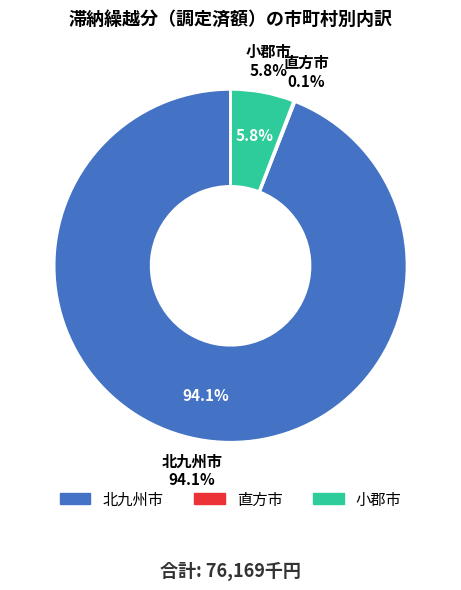

What percentage is NOT represented by 北九州市?

5.9%